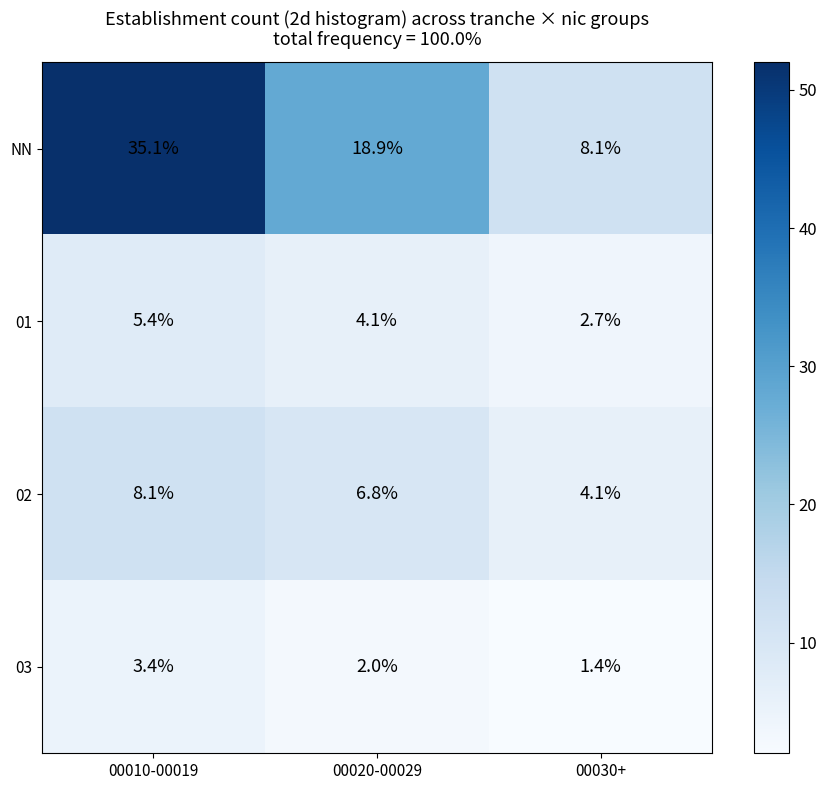

What is the smallest value displayed?

1.4